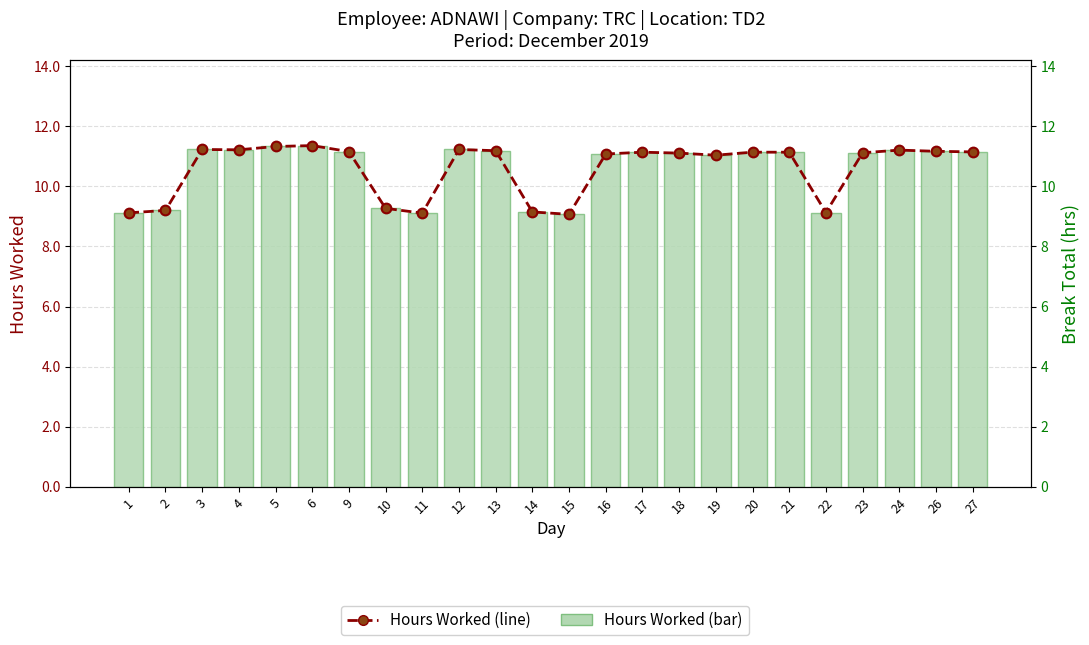

What is the value of the Hours Worked (line) bar at the 14th from the left?

11.1